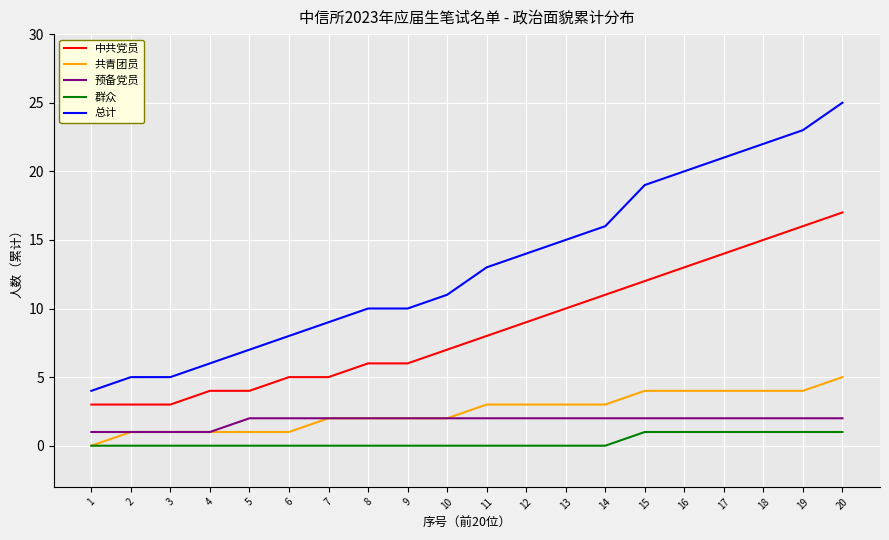

What is the sum of the 共青团员 values at 12 and 14?

6